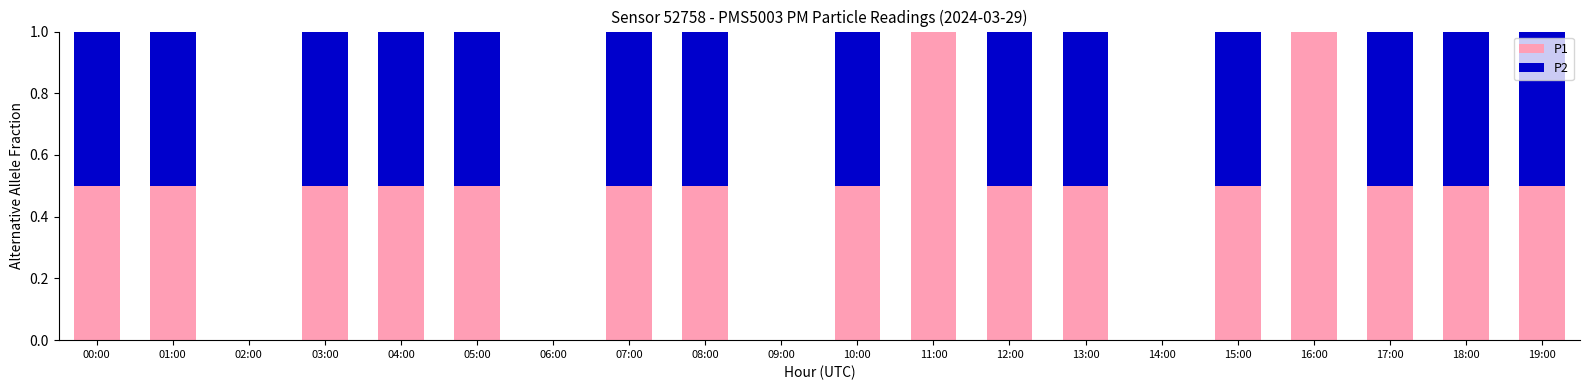

What is the sum of the P1 values at 04:00 and 05:00?

1.0